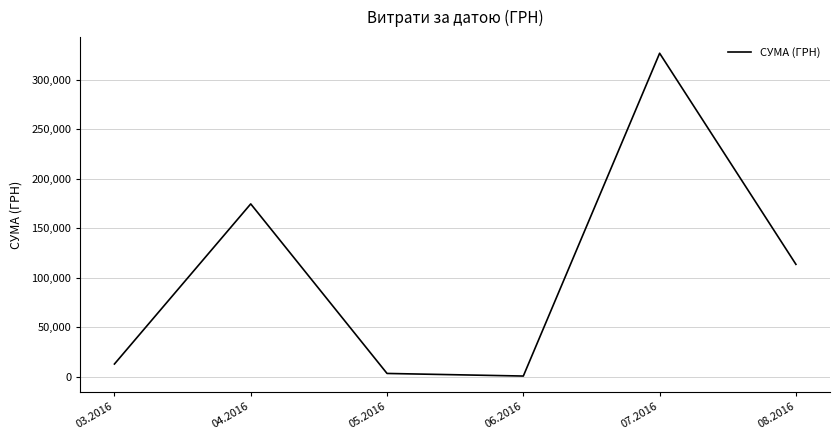

Where is the first local maximum?

04.2016